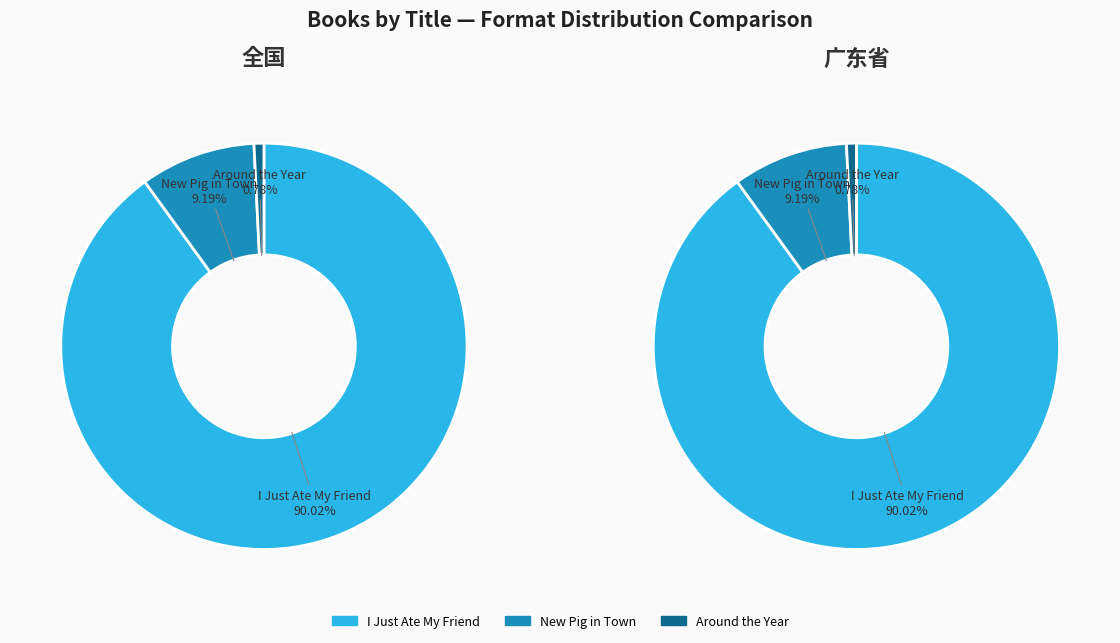

Combined, do I Just Ate My Friend and Around the Year account for over 50%?

Yes